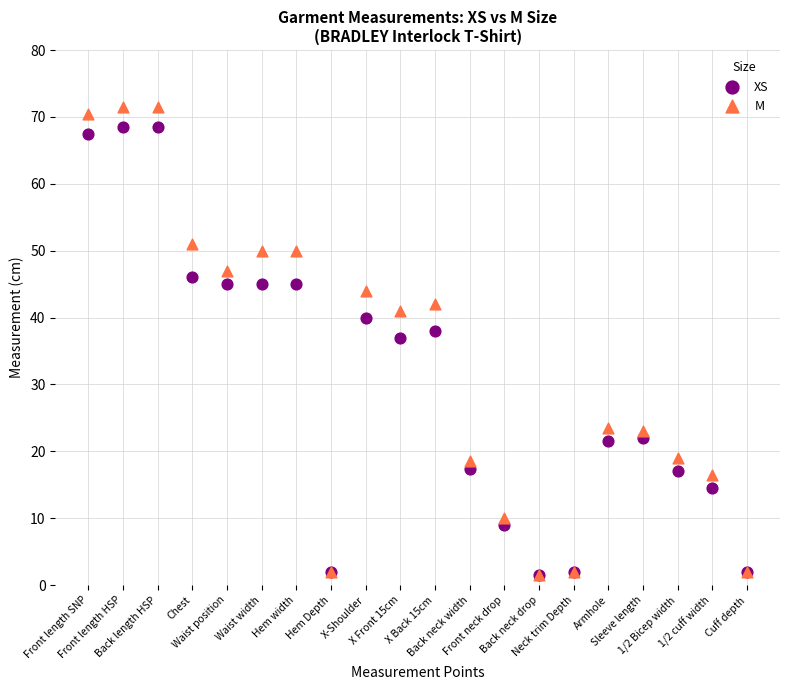

Across all series, what Y value is closest to 36?

37.0